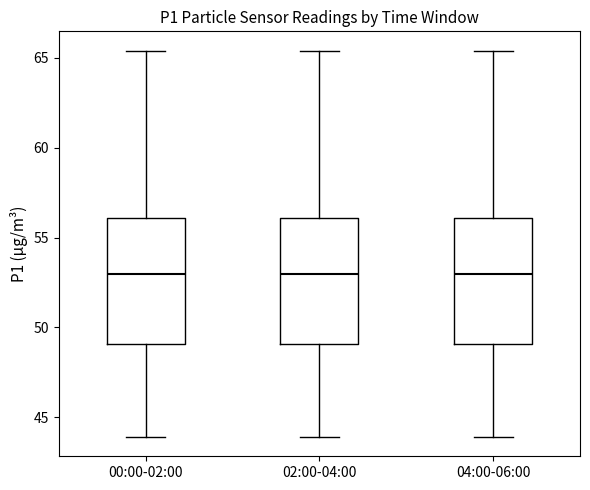

Reading left to right, read every box against the y-axis: the position of its median line, the range the box covers, and the ends of its whiskers. The values are not printed on the chart, so give them approximately, as read against the axis.

00:00-02:00: median 53.0, box 49.0 to 56.0, whiskers 44.0 to 65.5
02:00-04:00: median 53.0, box 49.0 to 56.0, whiskers 44.0 to 65.5
04:00-06:00: median 53.0, box 49.0 to 56.0, whiskers 44.0 to 65.5